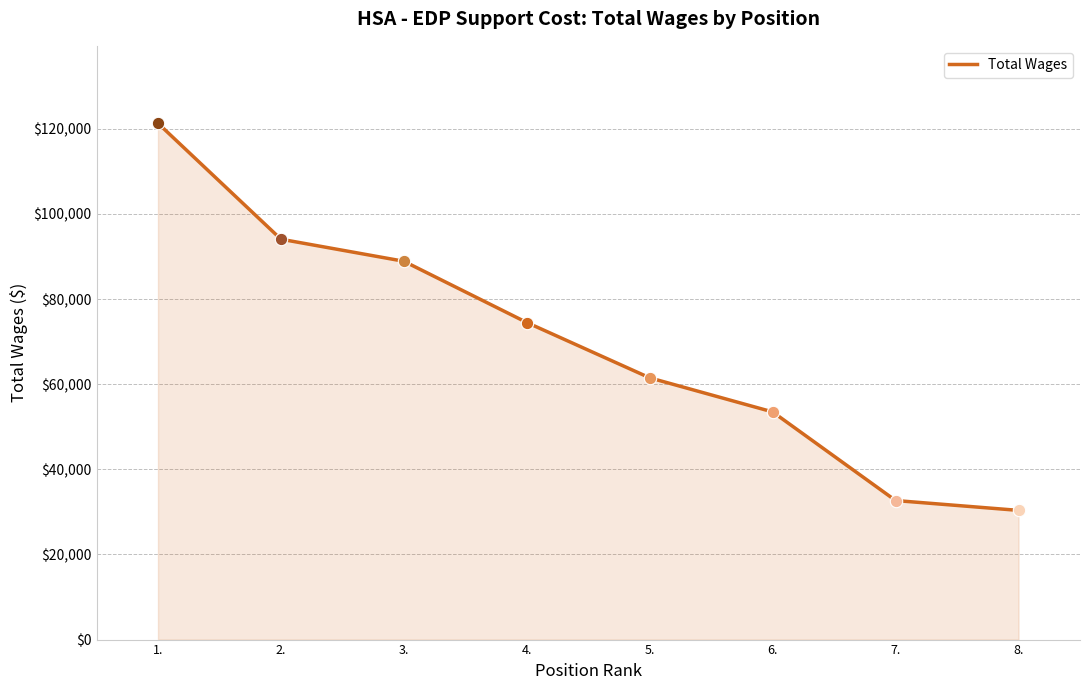

Between 1. and 7., which is larger?

1.